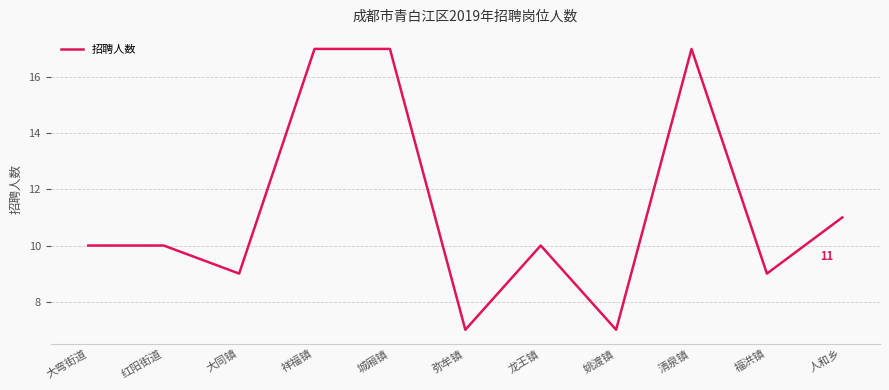

The value at 弥牟镇 is 3. True or false?

False